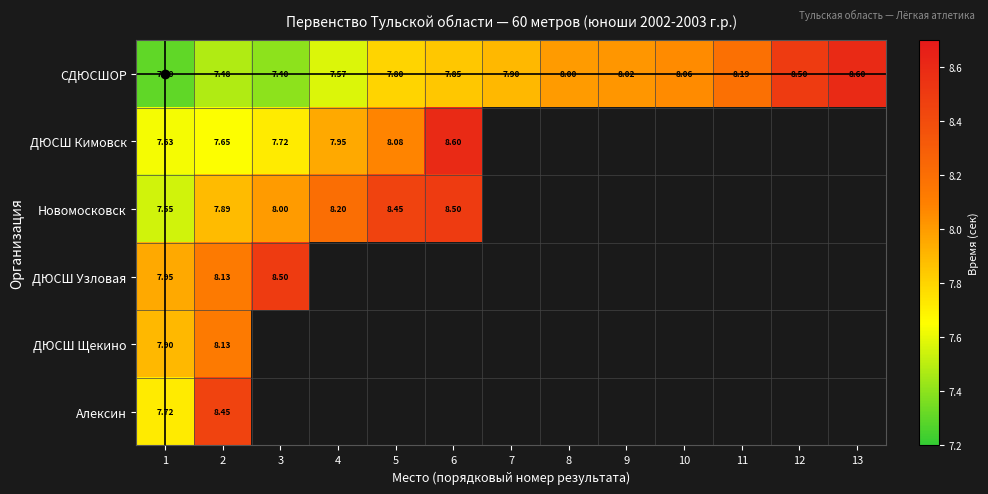

At 1, list the series in order from smallest to largest.

СДЮСШОР, Новомосковск, ДЮСШ Кимовск, Алексин, ДЮСШ Щекино, ДЮСШ Узловая